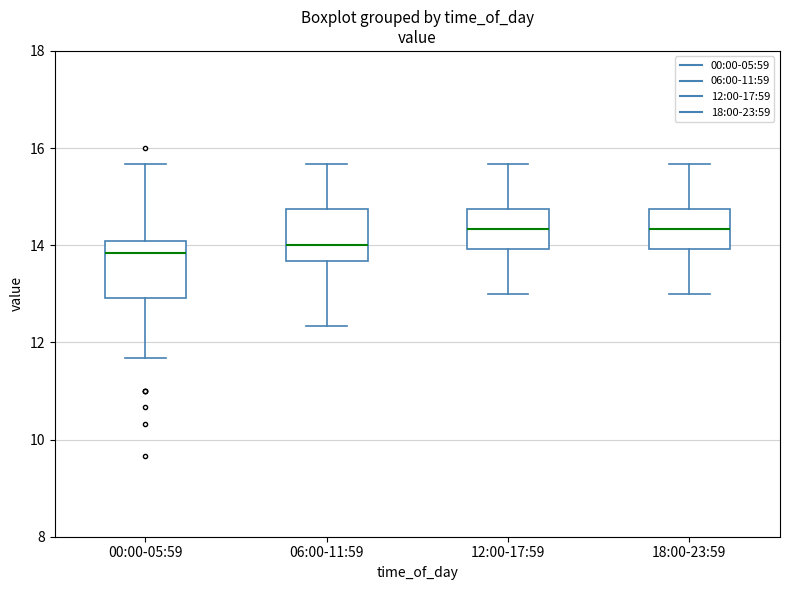

Where does the median line of the box for 12:00-17:59 sit on the y-axis? The values are not printed on the chart, so give them approximately, as read against the axis.

14.4